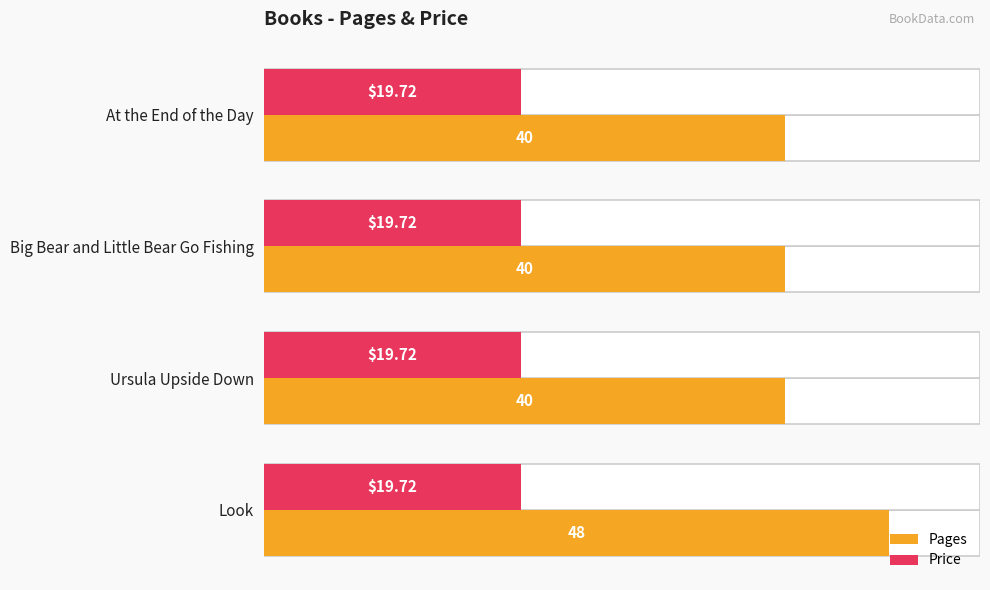

Is it true that Price equals 0.6 at 2?

False